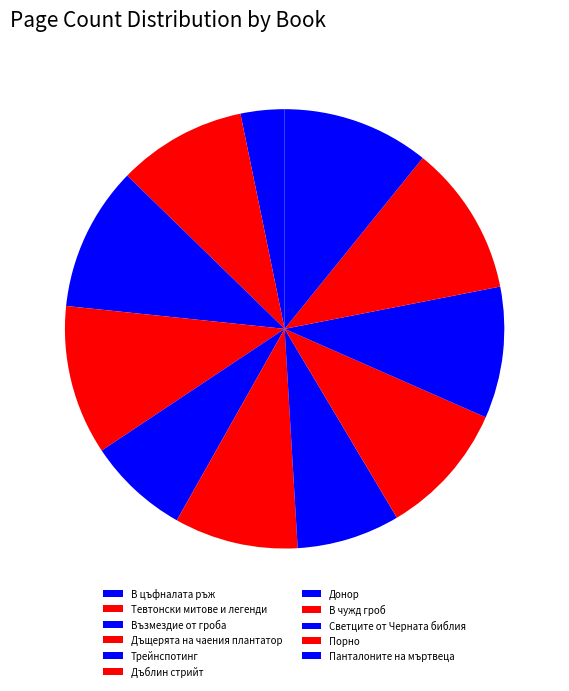

What portion of the pie excludes Порно?

88.9%